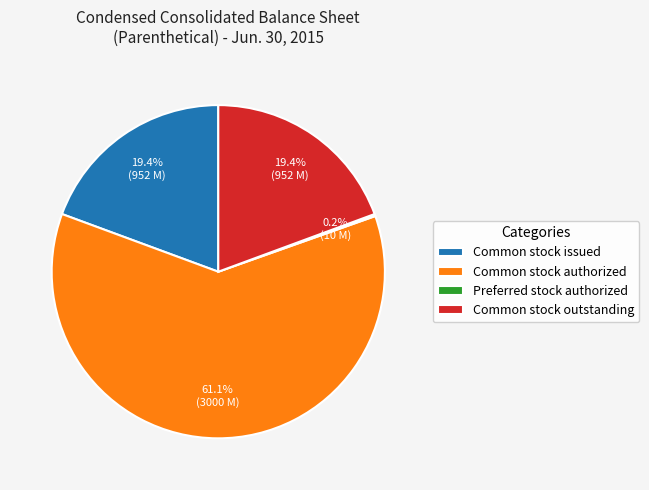

Combined, what portion of the pie is Common stock authorized and Common stock issued?

80.4%